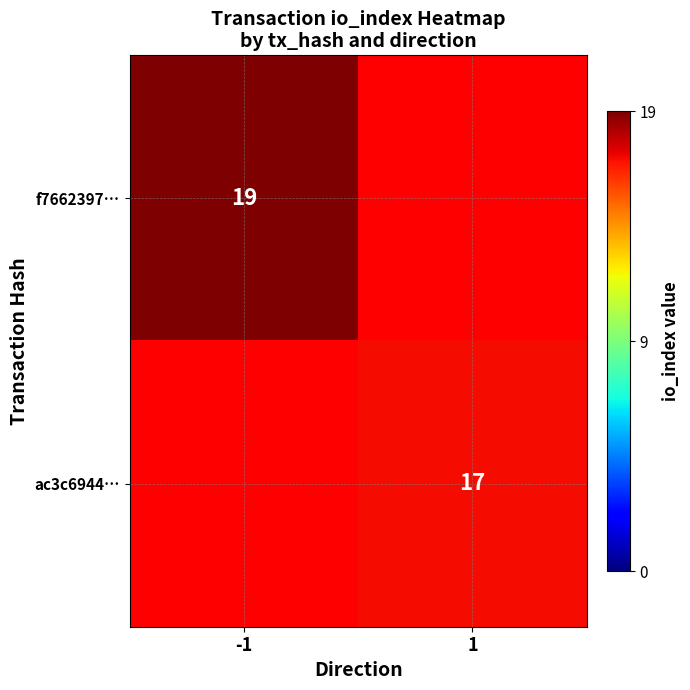

True or false: ac3c6944… has a value of 17 at 1.

True